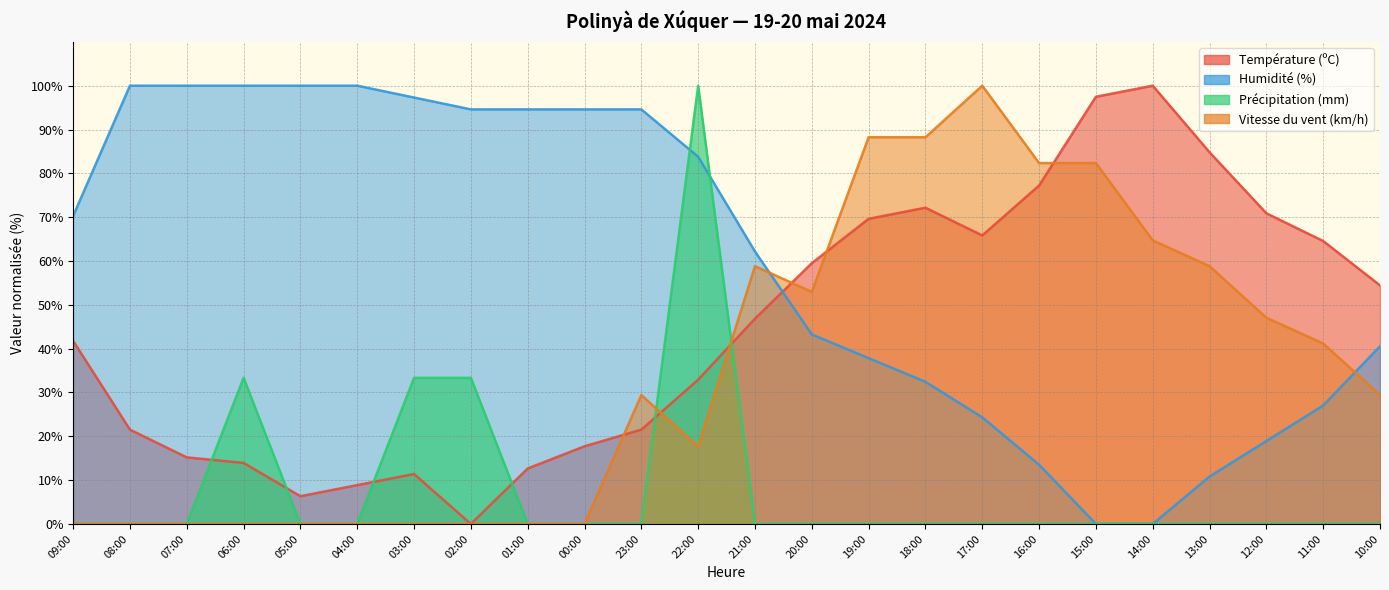

Reading right to left, list all the values displayed in this chart.

Température (ºC): 10:00=54.4	11:00=64.6	12:00=70.9	13:00=84.8	14:00=100.0	15:00=97.5	16:00=77.2	17:00=65.8	18:00=72.2	19:00=69.6	20:00=59.5	21:00=46.8	22:00=32.9	23:00=21.5	00:00=17.7	01:00=12.7	02:00=0.0	03:00=11.4	04:00=8.9	05:00=6.3	06:00=13.9	07:00=15.2	08:00=21.5	09:00=41.8
Humidité (%): 10:00=40.5	11:00=27.0	12:00=18.9	13:00=10.8	14:00=0.0	15:00=0.0	16:00=13.5	17:00=24.3	18:00=32.4	19:00=37.8	20:00=43.2	21:00=62.2	22:00=83.8	23:00=94.6	00:00=94.6	01:00=94.6	02:00=94.6	03:00=97.3	04:00=100.0	05:00=100.0	06:00=100.0	07:00=100.0	08:00=100.0	09:00=70.3
Précipitation (mm): 10:00=0.0	11:00=0.0	12:00=0.0	13:00=0.0	14:00=0.0	15:00=0.0	16:00=0.0	17:00=0.0	18:00=0.0	19:00=0.0	20:00=0.0	21:00=0.0	22:00=100.0	23:00=0.0	00:00=0.0	01:00=0.0	02:00=33.3	03:00=33.3	04:00=0.0	05:00=0.0	06:00=33.3	07:00=0.0	08:00=0.0	09:00=0.0
Vitesse du vent (km/h): 10:00=29.4	11:00=41.2	12:00=47.1	13:00=58.8	14:00=64.7	15:00=82.4	16:00=82.4	17:00=100.0	18:00=88.2	19:00=88.2	20:00=52.9	21:00=58.8	22:00=17.6	23:00=29.4	00:00=0.0	01:00=0.0	02:00=0.0	03:00=0.0	04:00=0.0	05:00=0.0	06:00=0.0	07:00=0.0	08:00=0.0	09:00=0.0